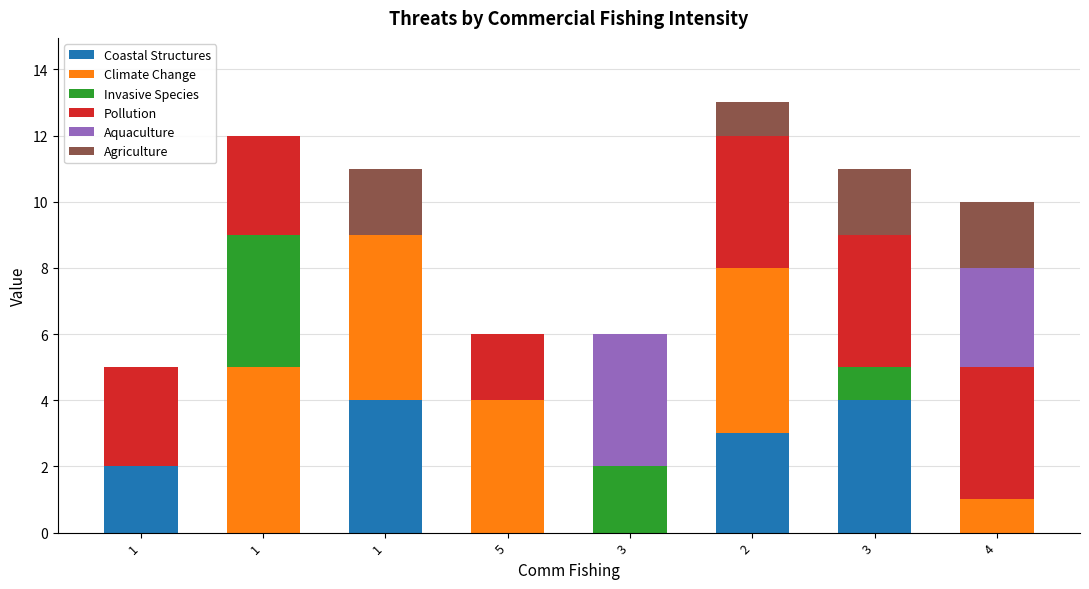

Count the Invasive Species values in the range 0 to 2.

7